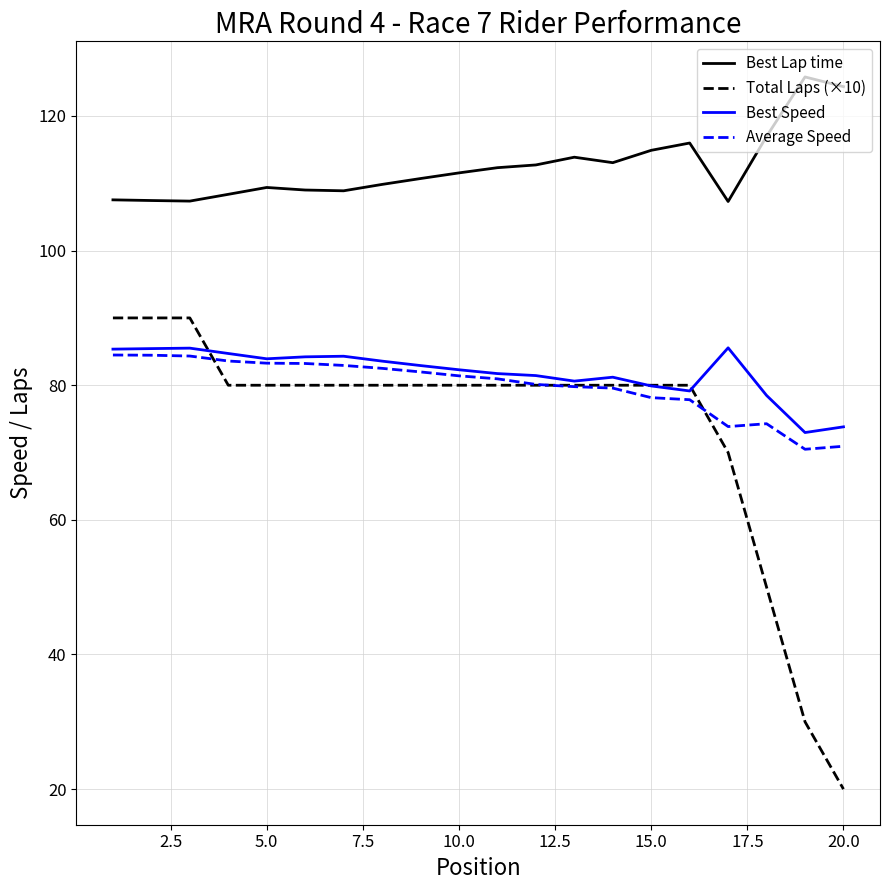

Which series has the widest spread of values?

Total Laps (×10)